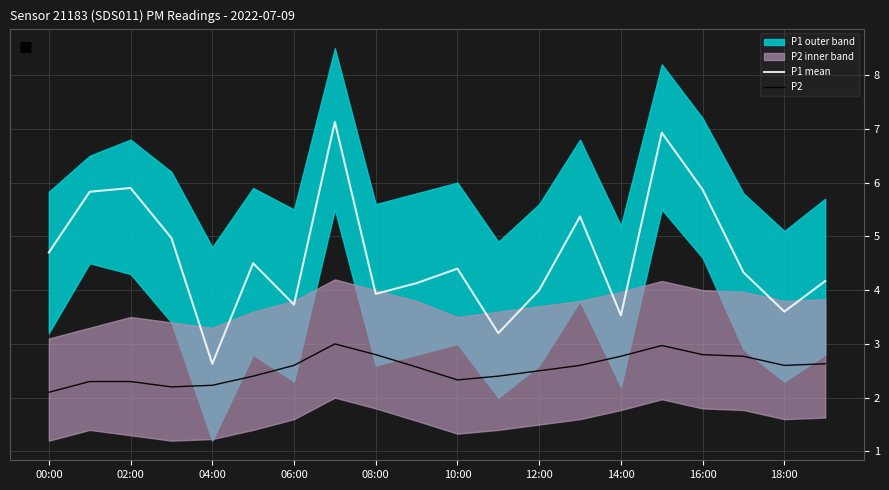

Which series has the largest total across all categories?

P1 mean